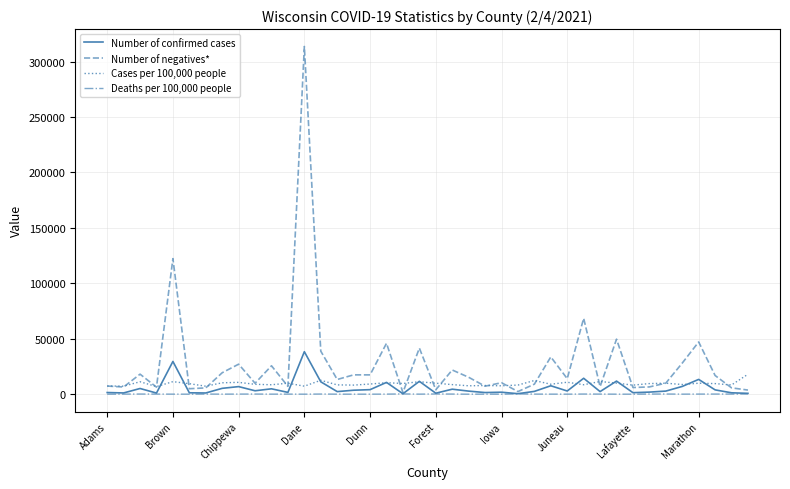

Which series has the largest total across all categories?

Number of negatives*